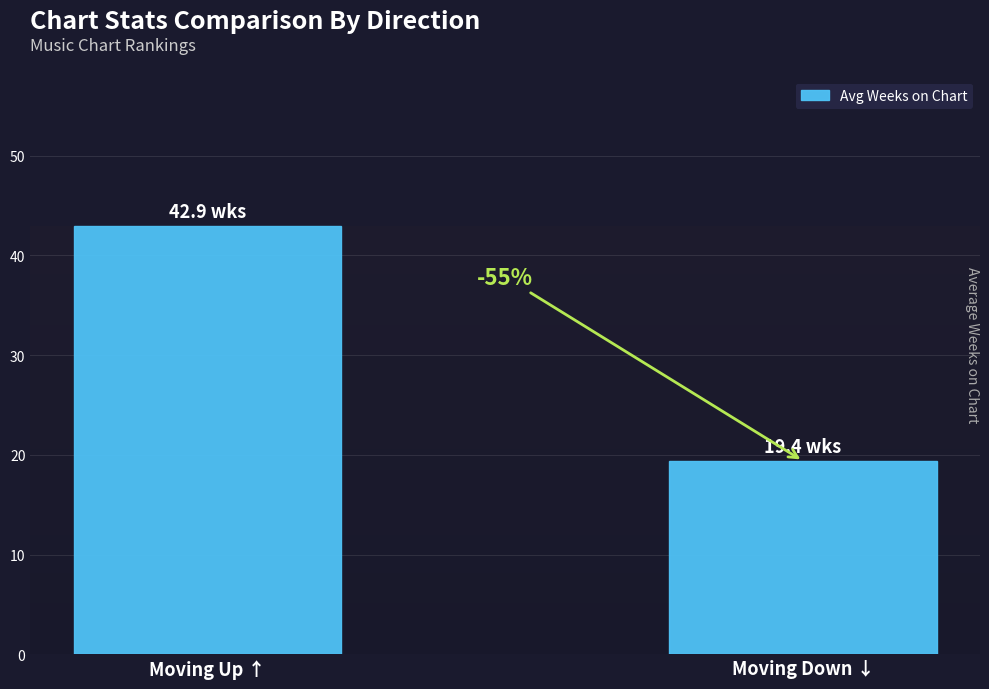

What is the smallest value displayed?

19.4